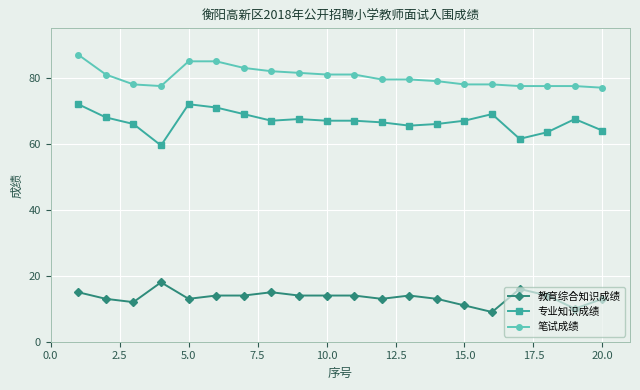

How many 教育综合知识成绩 values are between 13 and 14?

12